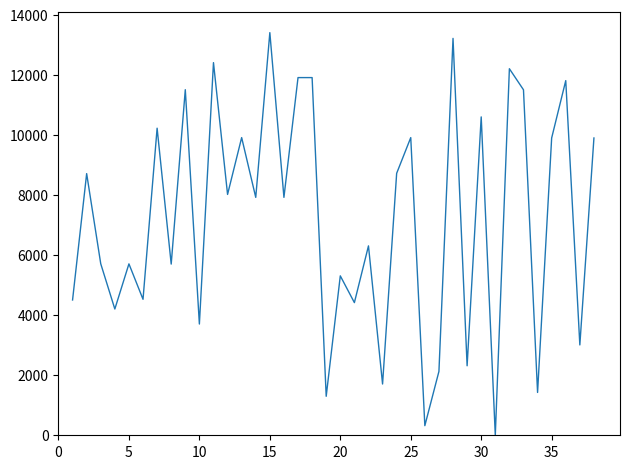

What is the difference between the maximum and minimum values?

13406